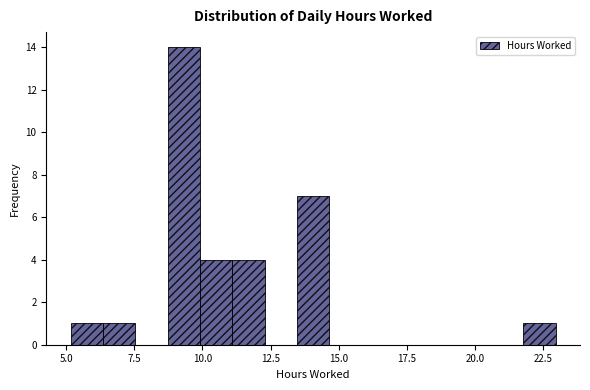

Around what value on the x-axis is the tallest bar? Give the approximate position of its centre, as read against the axis.

9.5